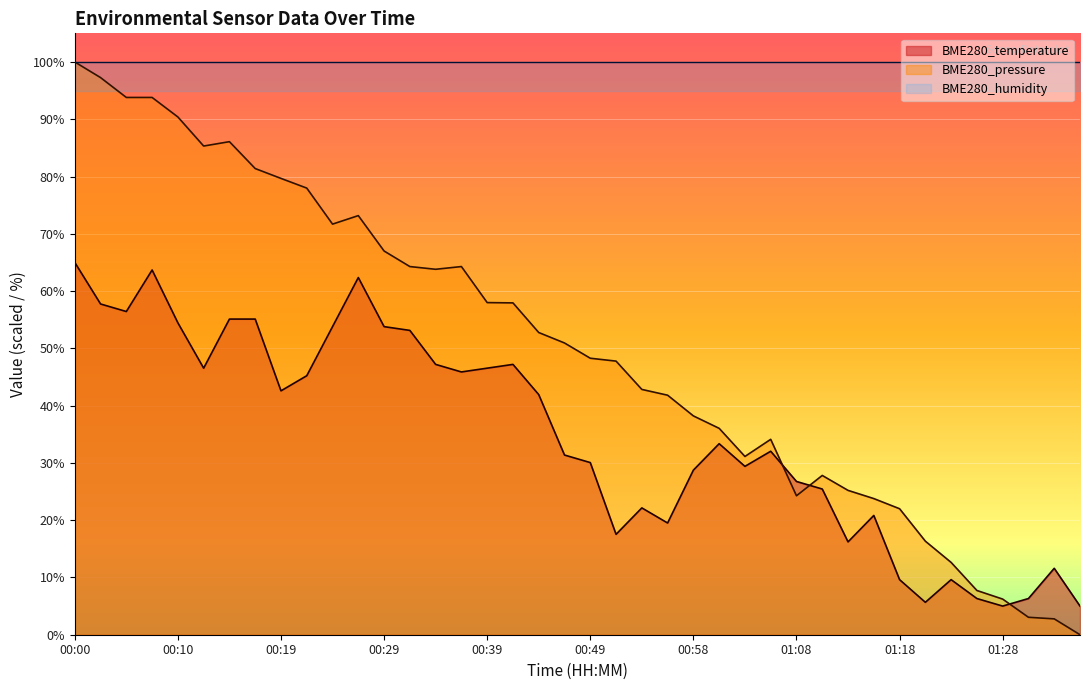

The value at 00:27 is 62.4. True or false?

True